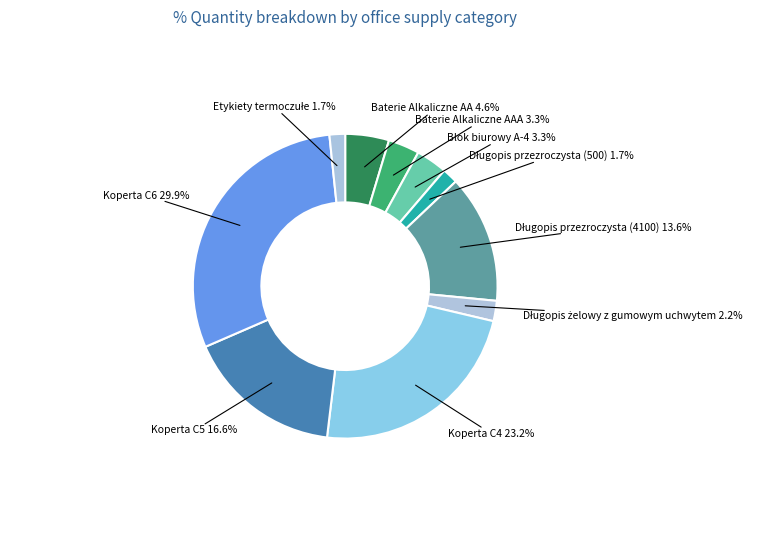

Is there any slice that represents more than half of the pie?

No